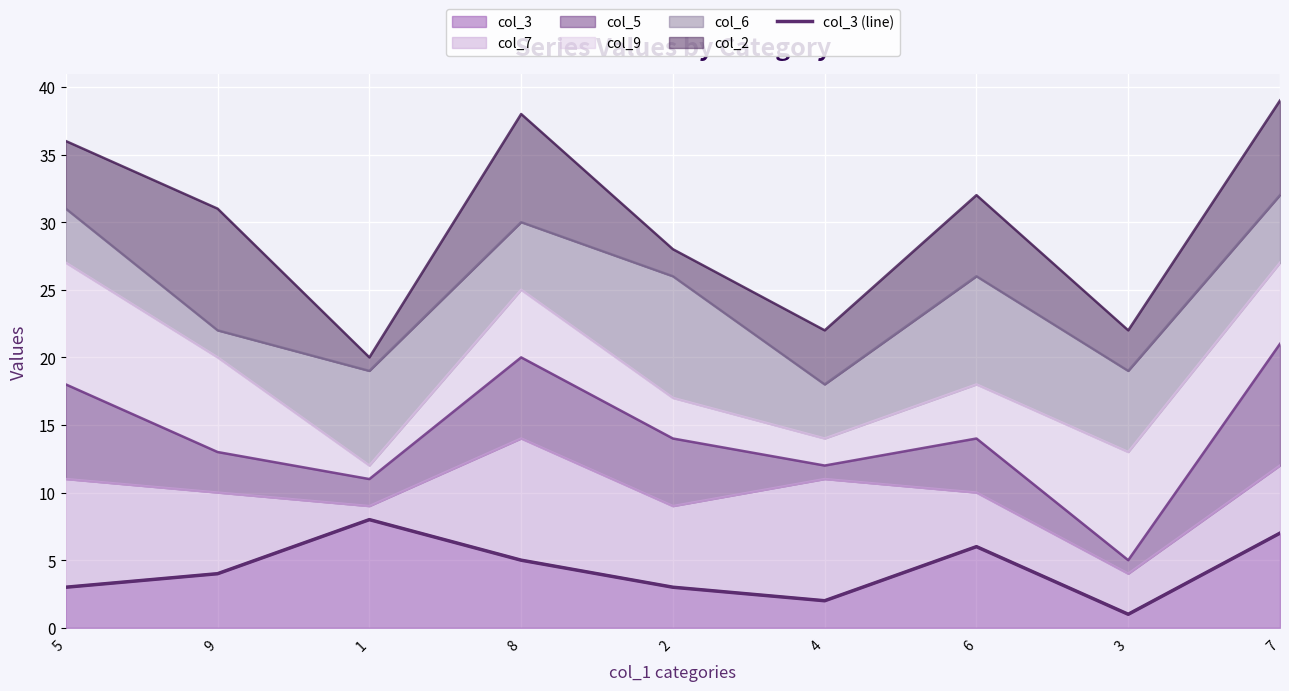

Rank the categories by value from highest to lowest.

1, 7, 6, 8, 9, 5, 2, 4, 3